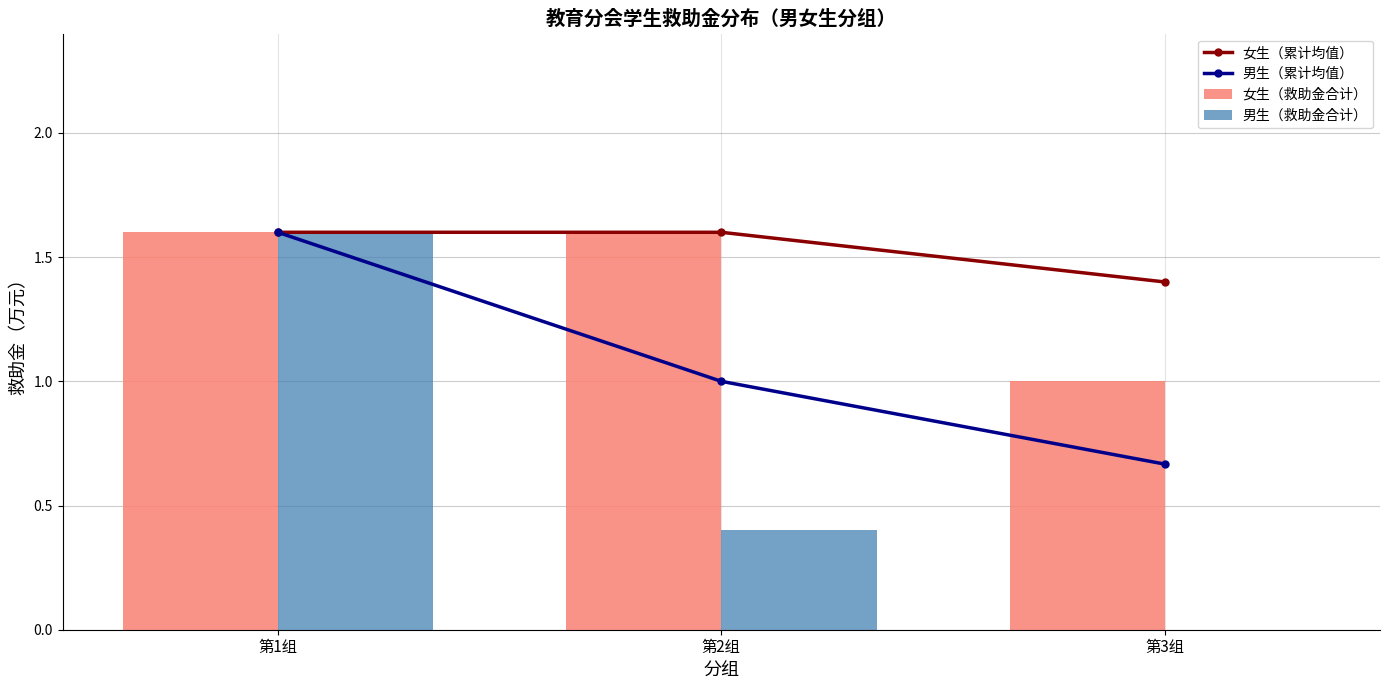

What is the difference between the maximum and minimum values in the 男生（累计均值） series?

0.9